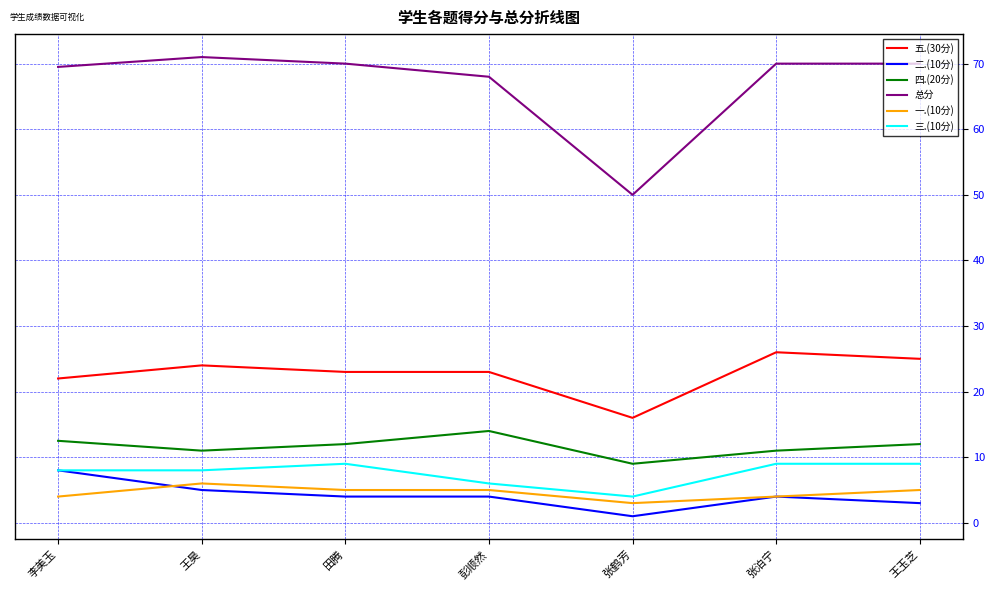

How many distinct data groups are displayed?

6